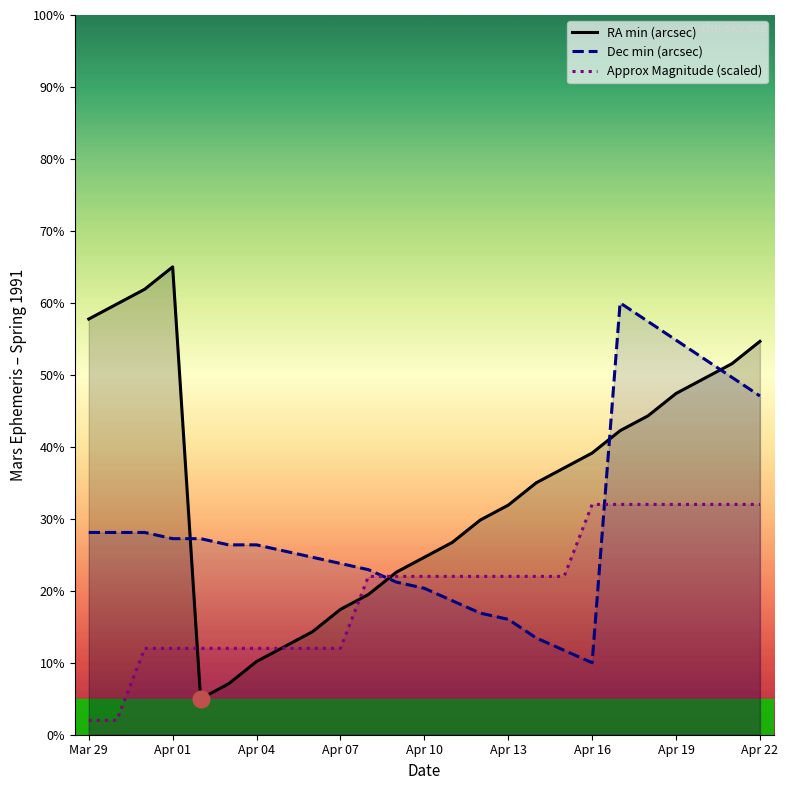

How many lines are shown in the chart?

3